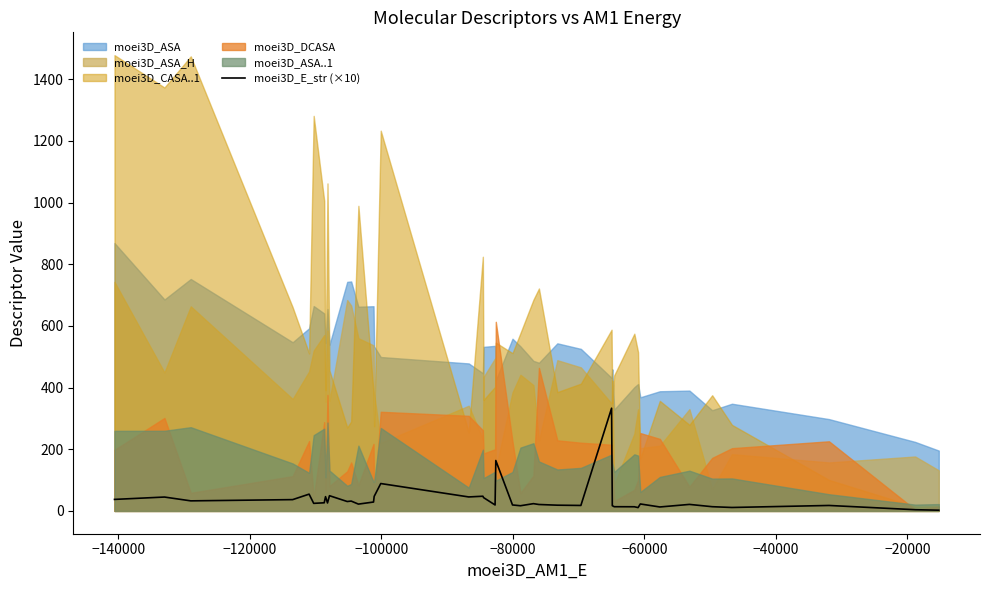

What is the highest value of the moei3D_E_str (×10) series?

333.1